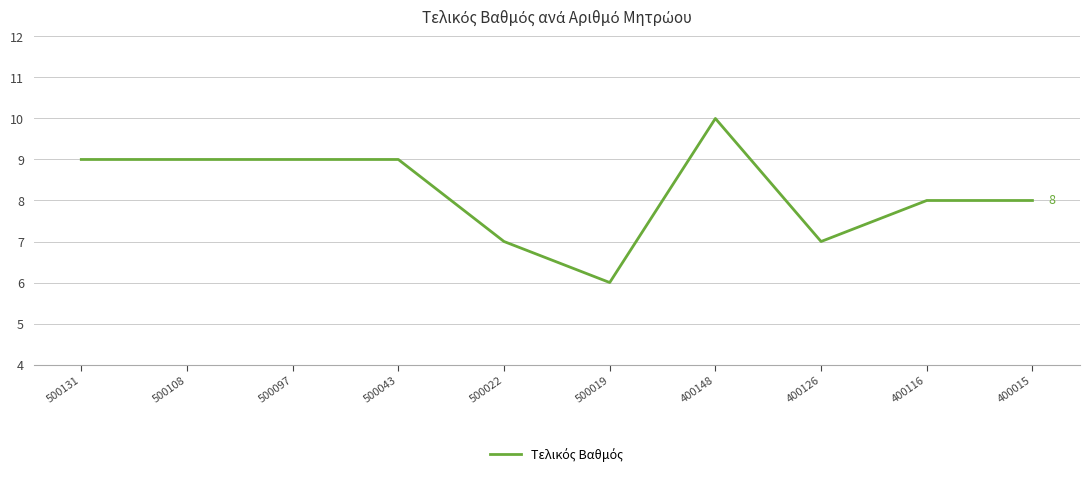

What is the change in value from 500131 to 400126?

-2